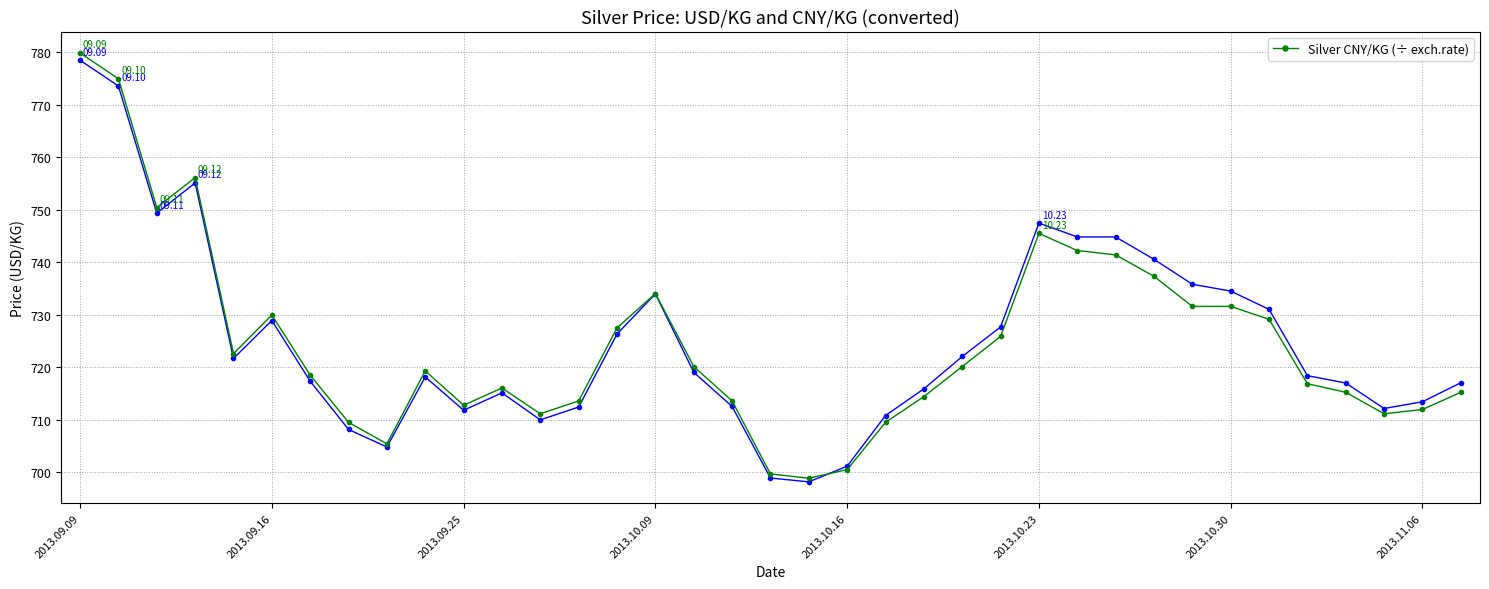

At which category is the sum across all series the highest?

2013.09.09